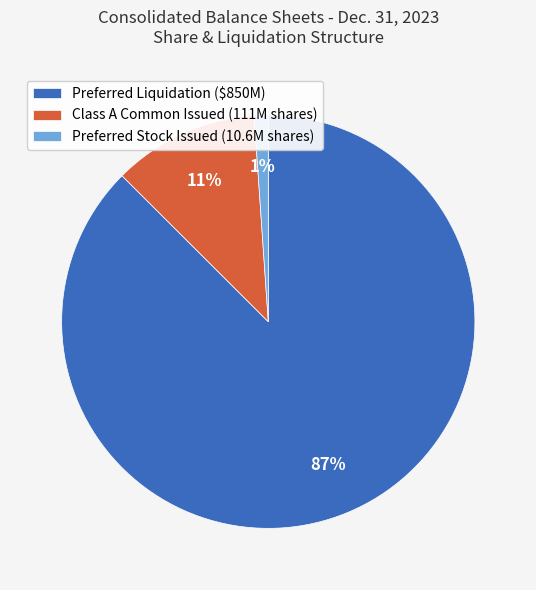

To the nearest percent, what is the difference between the Class A Common Issued (111M shares) and Preferred Stock Issued (10.6M shares) slice percentages?

10%